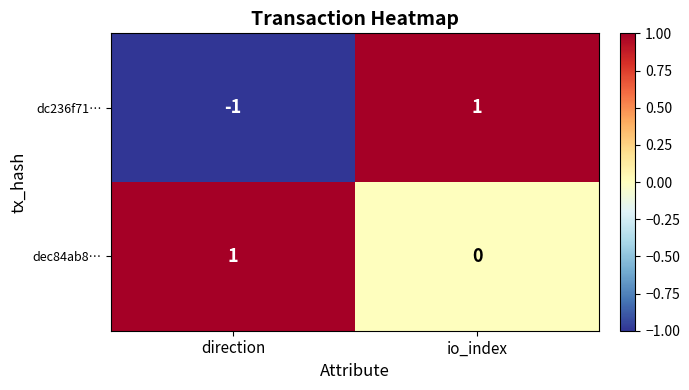

List the series in order of their overall mean, highest first.

dec84ab8…, dc236f71…